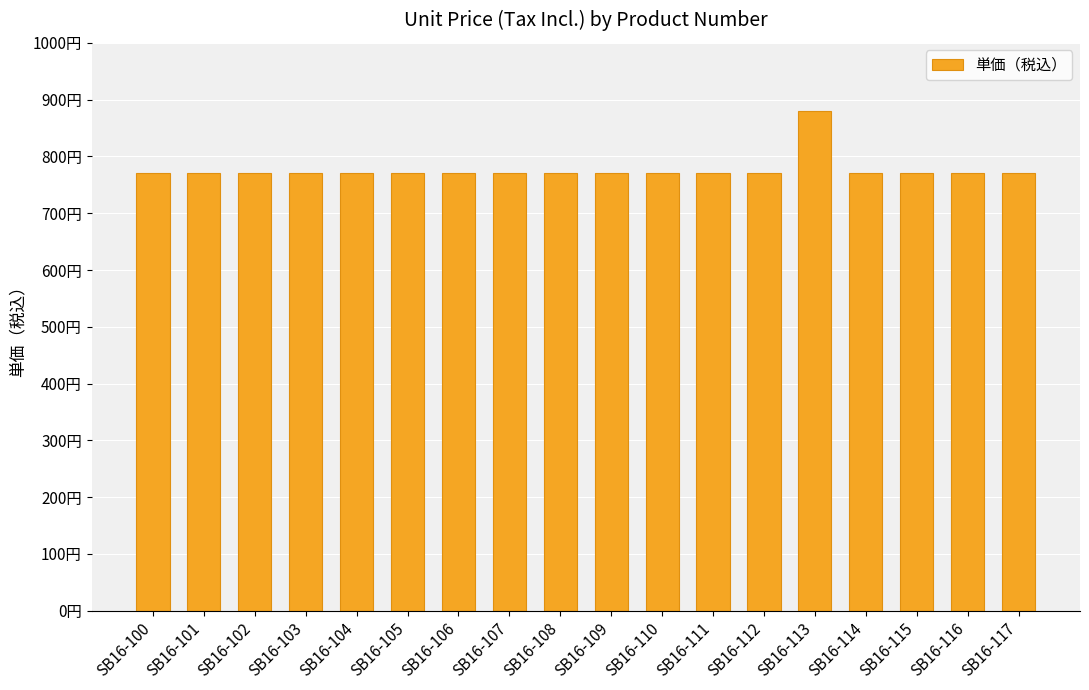

Are the bars horizontal?

No